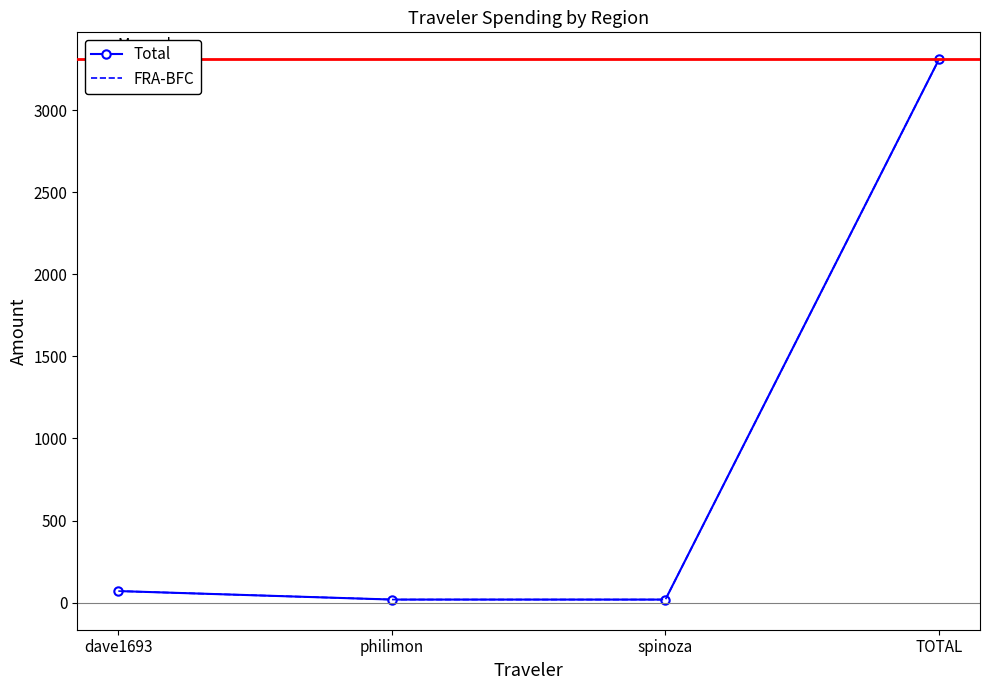

In FRA-BFC, how many points are lower than both neighbors (excluding endpoints)?

1